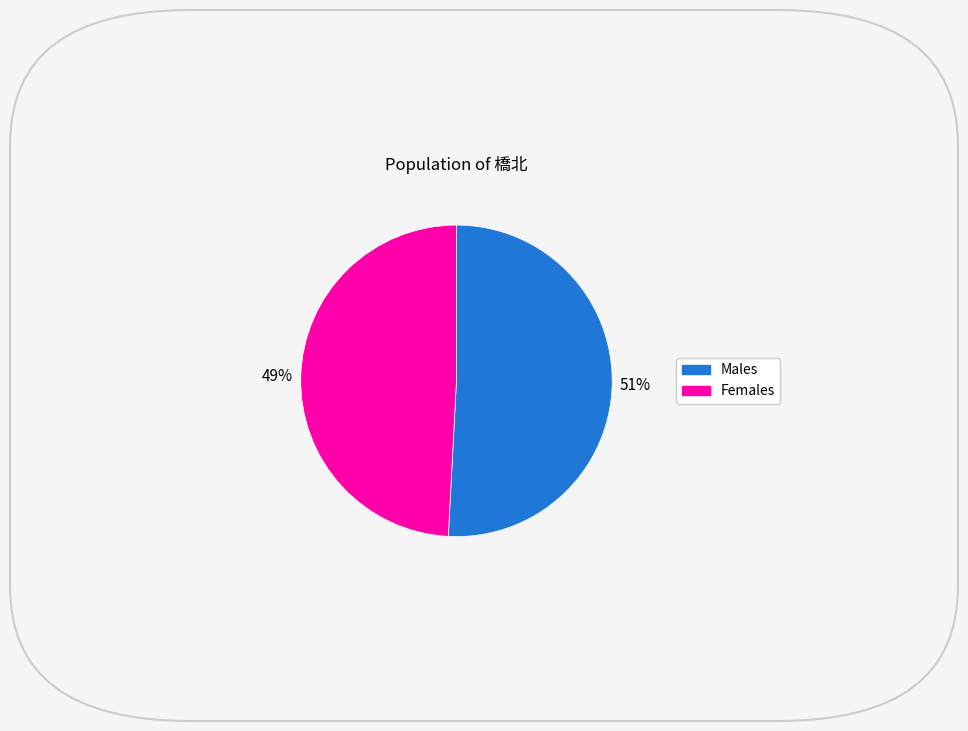

To the nearest percent, what is the average slice percentage?

50%